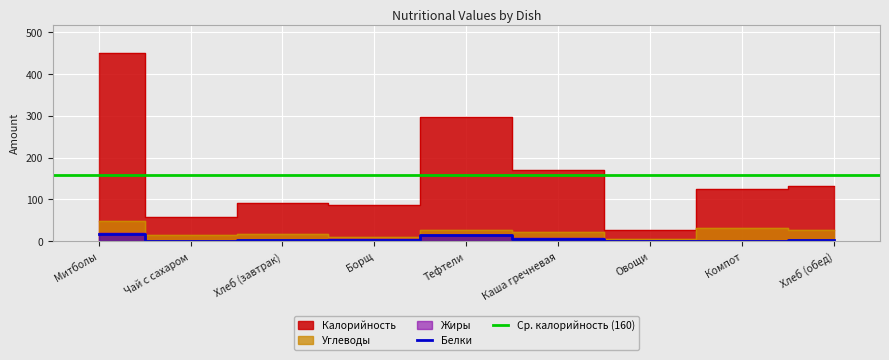

What position from the right is Чай с сахаром?

8